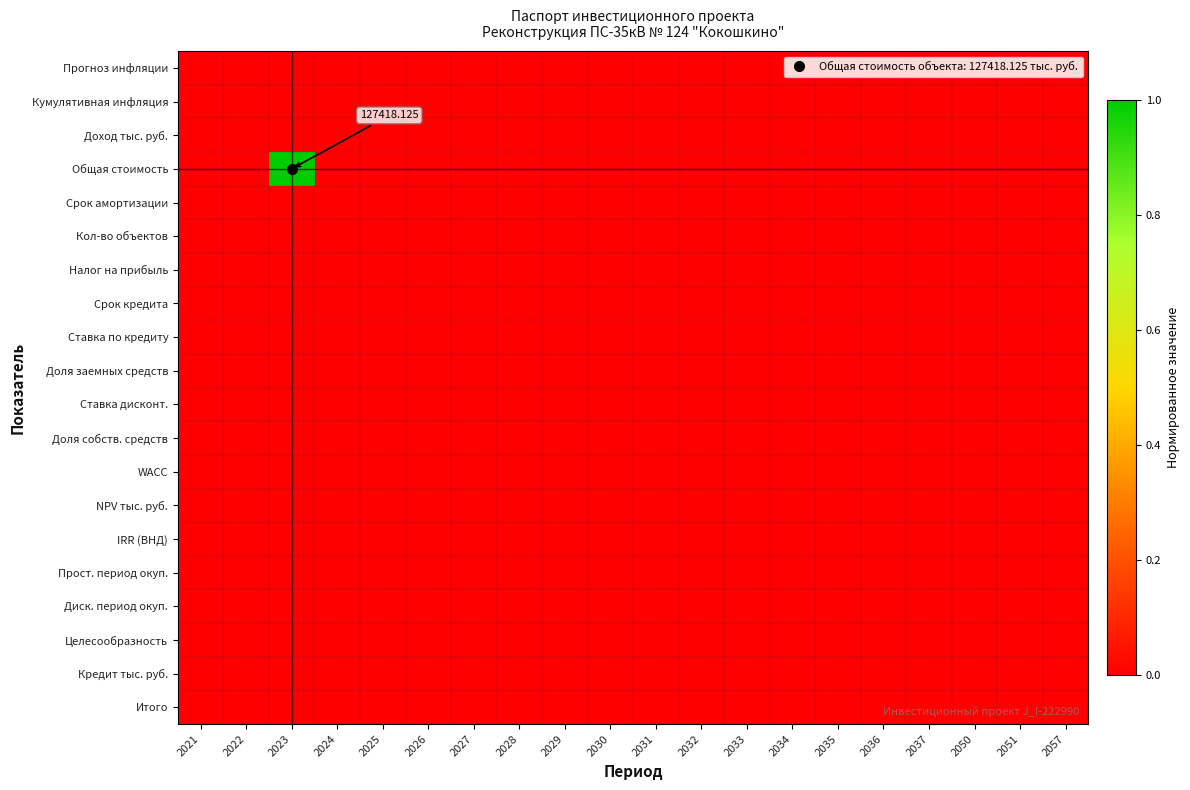

At which category is the sum across all series the highest?

2023